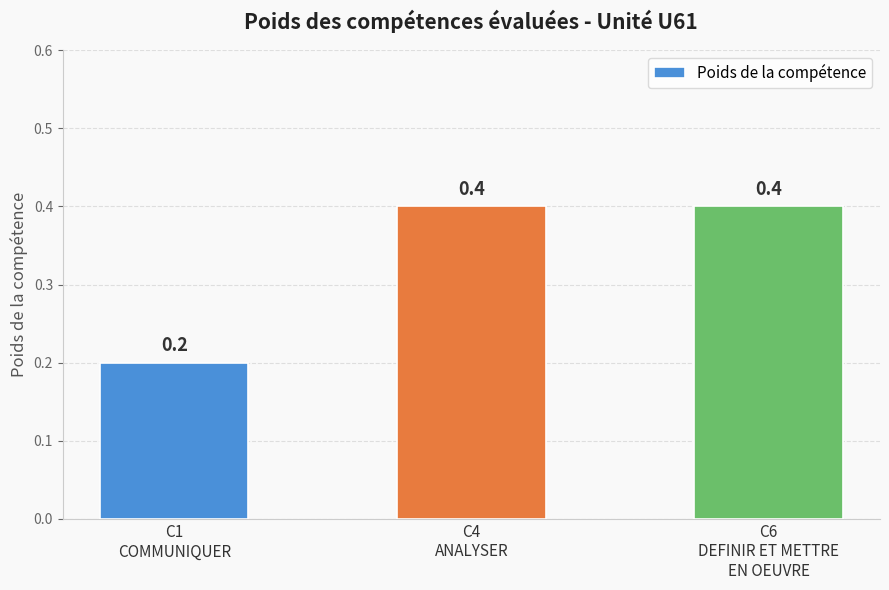

Count the values in the range 0 to 1.

3